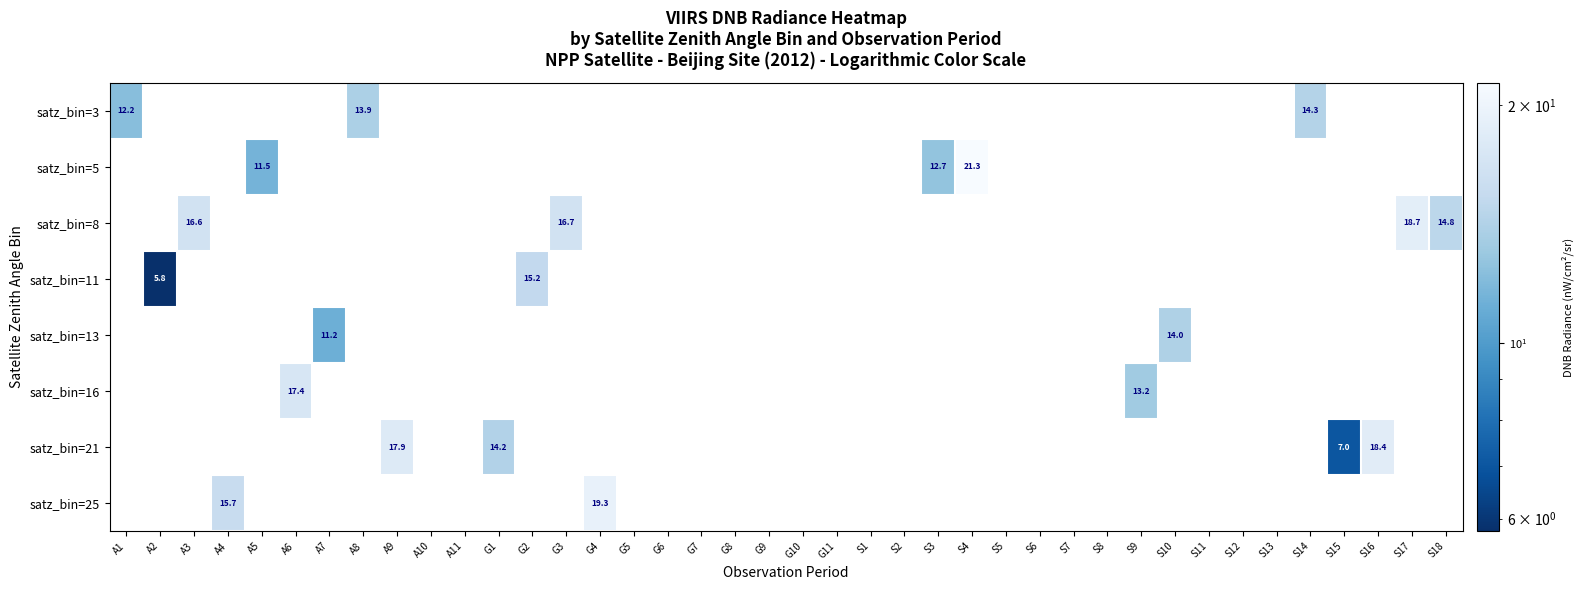

How many distinct data groups are displayed?

8